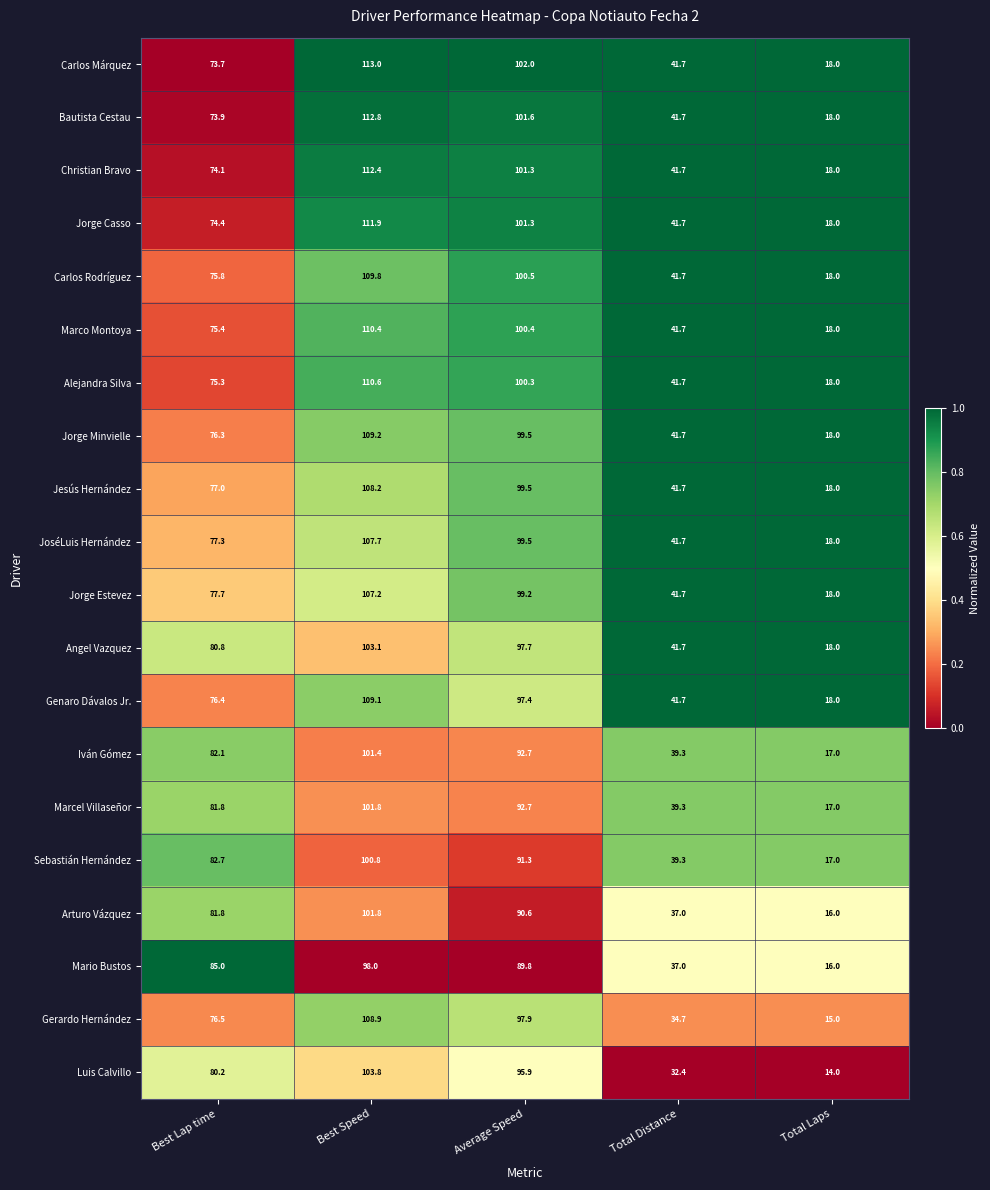

What is the sum of the Christian Bravo values at Total Distance and Average Speed?

143.0